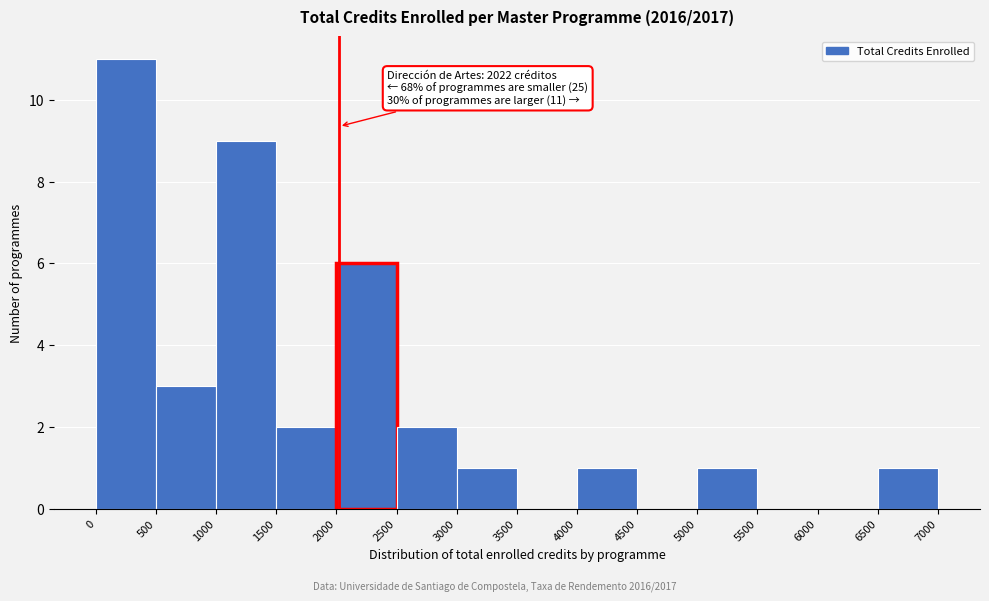

Which range on the x-axis has the tallest bar?

0 to 500